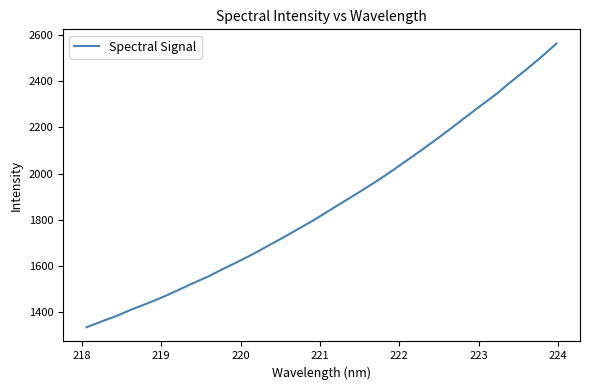

What is the greatest value displayed?

2563.3